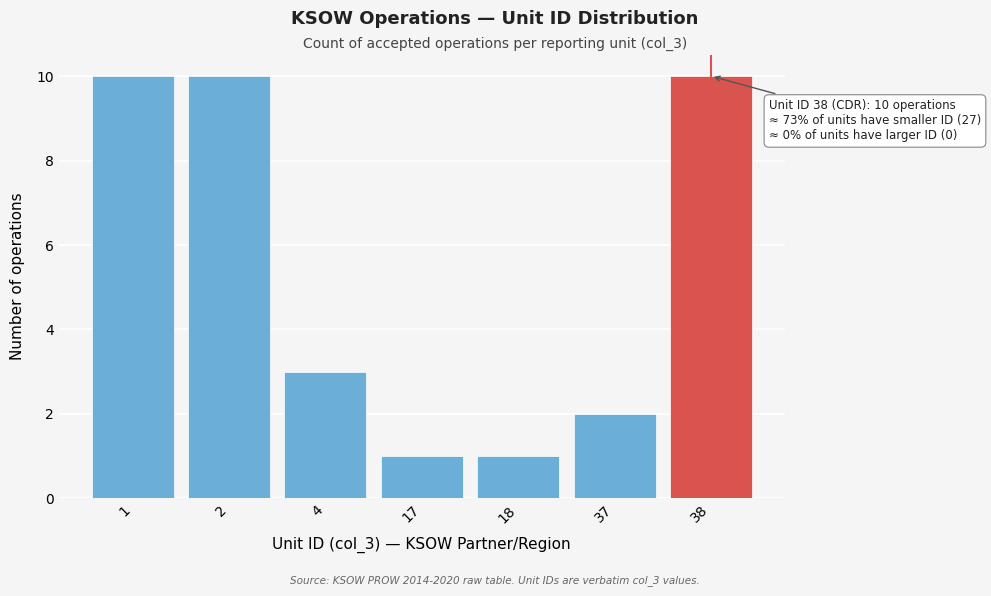

Reading left to right, list all the values displayed in this chart.

1=10	2=10	4=3	17=1	18=1	37=2	38=10